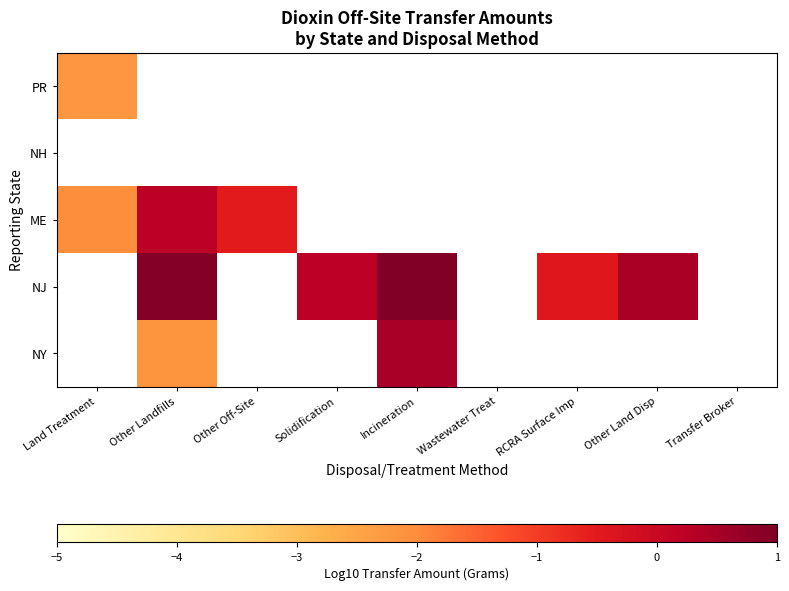

At which label does NH reach its peak?

Land Treatment